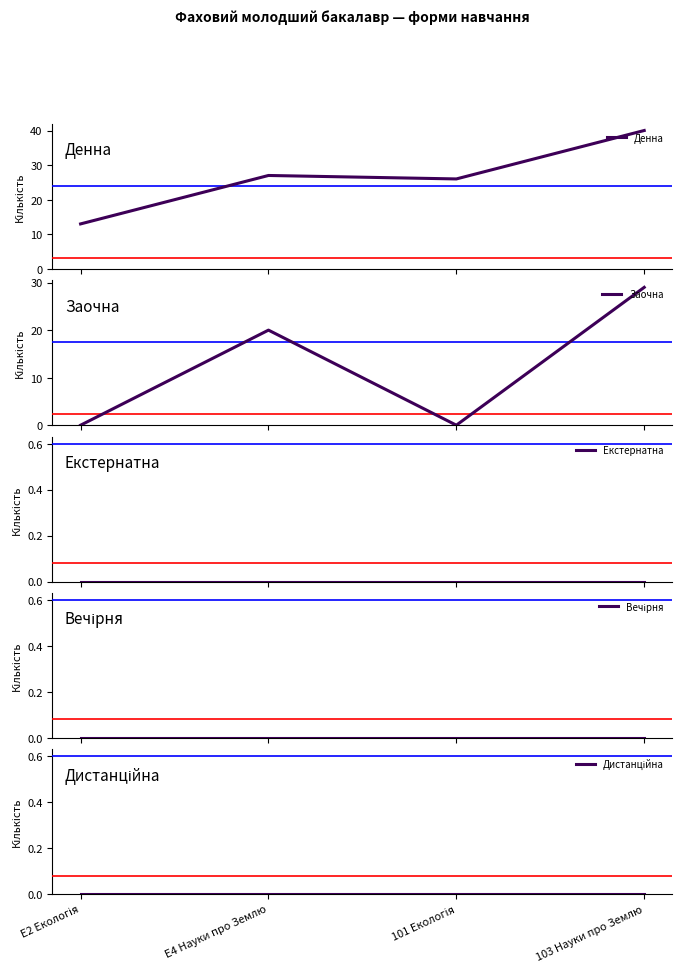

What is the difference between the Денна values at 103 Науки про Землю and E4 Науки про Землю?

13